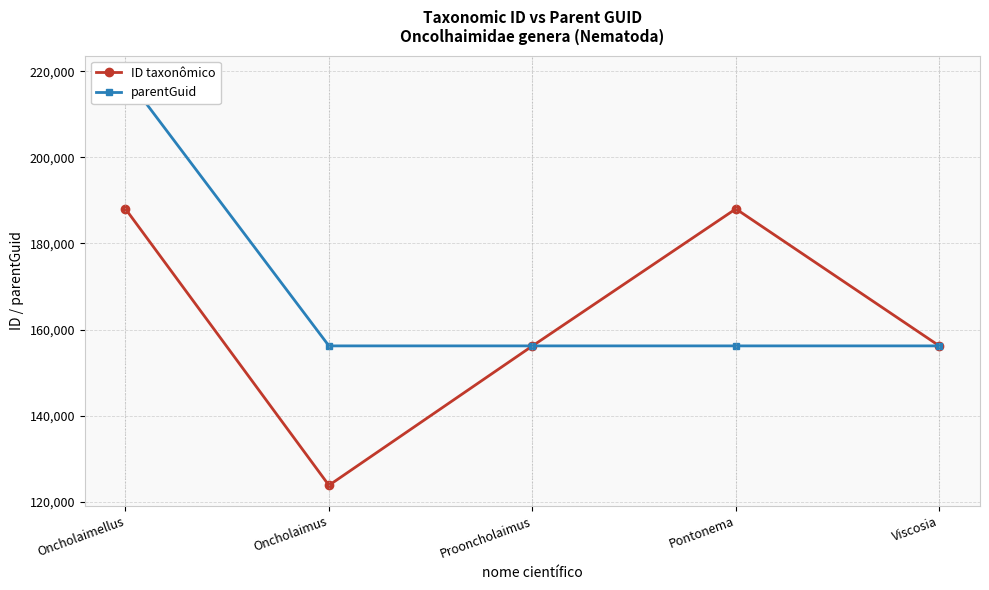

What is the difference between the highest and lowest values at Pontonema?

31846